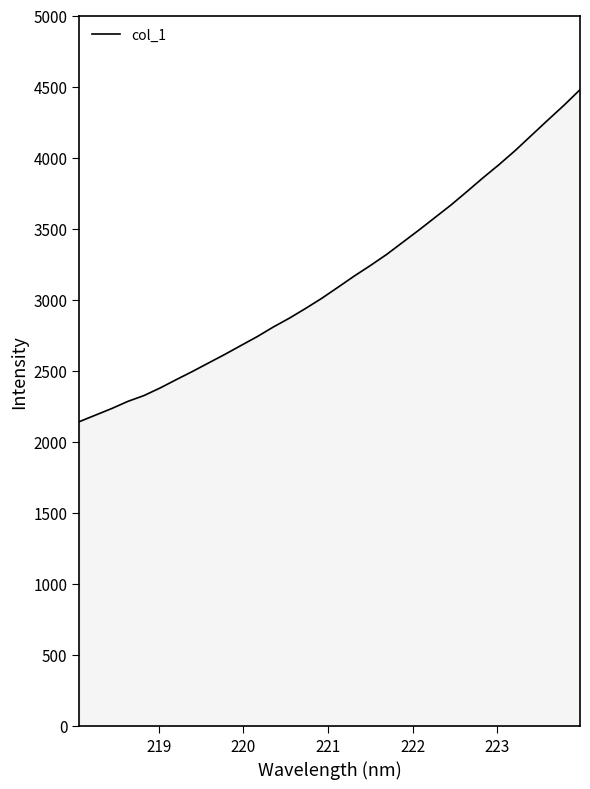

Reading left to right, extract all data points from this chart.

2141.8	2187.9	2233.9	2284.3	2325.5	2379.0	2437.7	2495.2	2555.3	2615.0	2677.8	2739.9	2807.8	2870.4	2938.6	3009.7	3087.2	3165.5	3239.7	3317.1	3402.8	3488.5	3577.4	3666.1	3761.7	3859.1	3952.4	4051.5	4157.6	4263.5	4367.7	4477.6